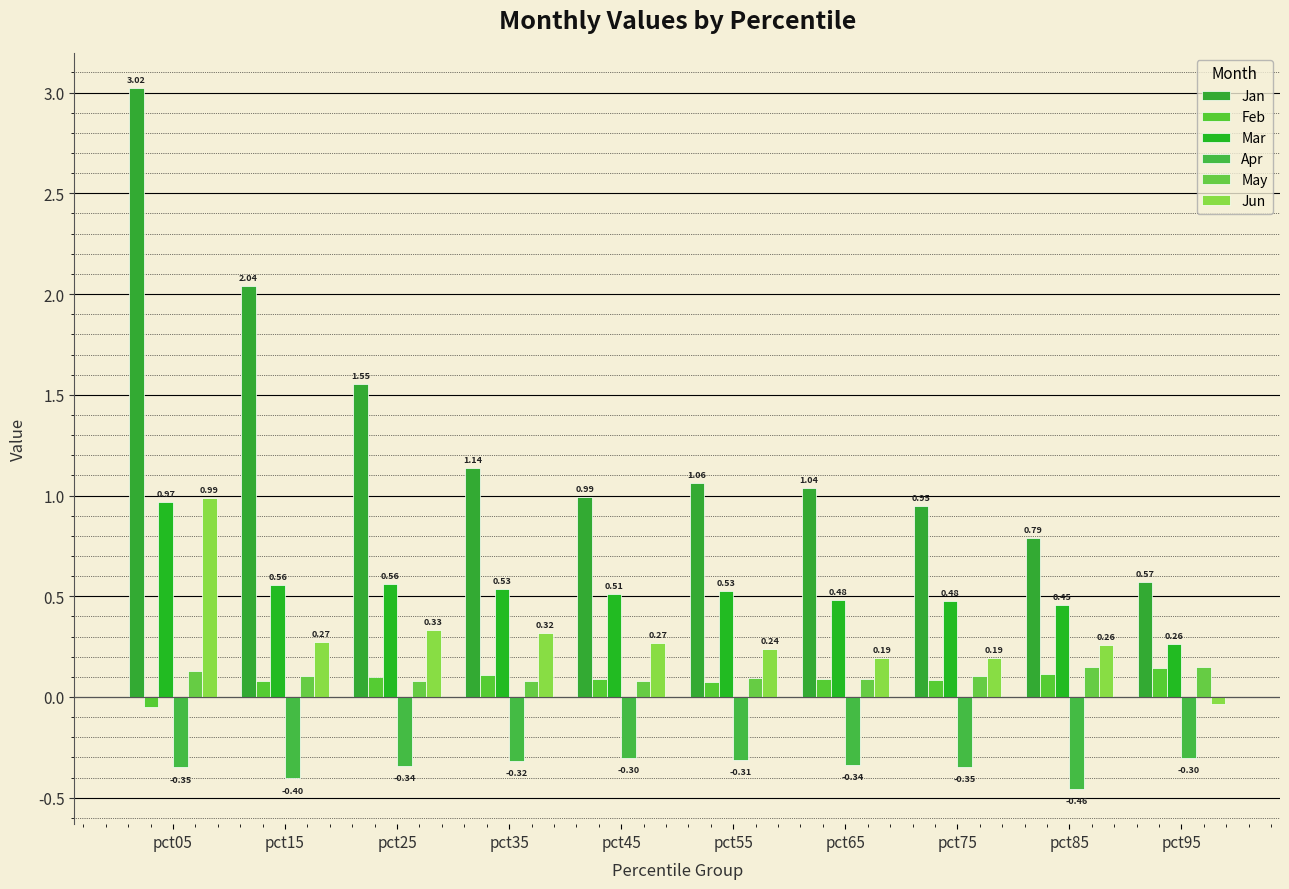

The Jan series shows 0.8 at pct85. True or false?

True